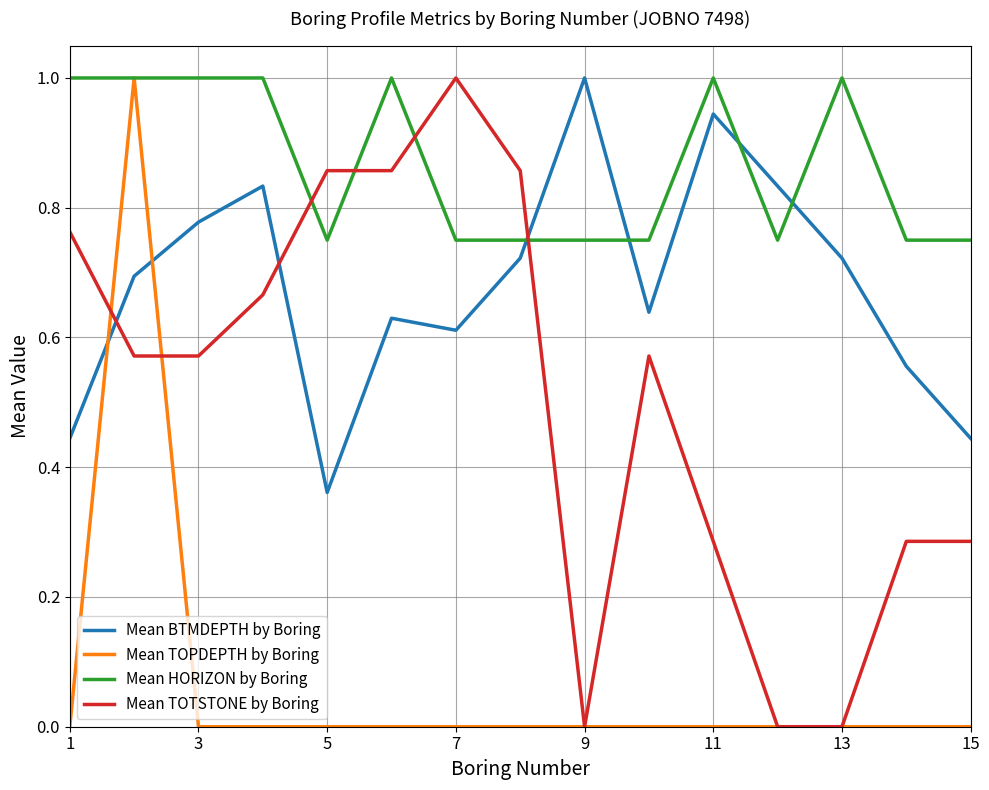

Which series ends up on top after the final intersection of Mean TOTSTONE by Boring and Mean TOPDEPTH by Boring?

Mean TOTSTONE by Boring